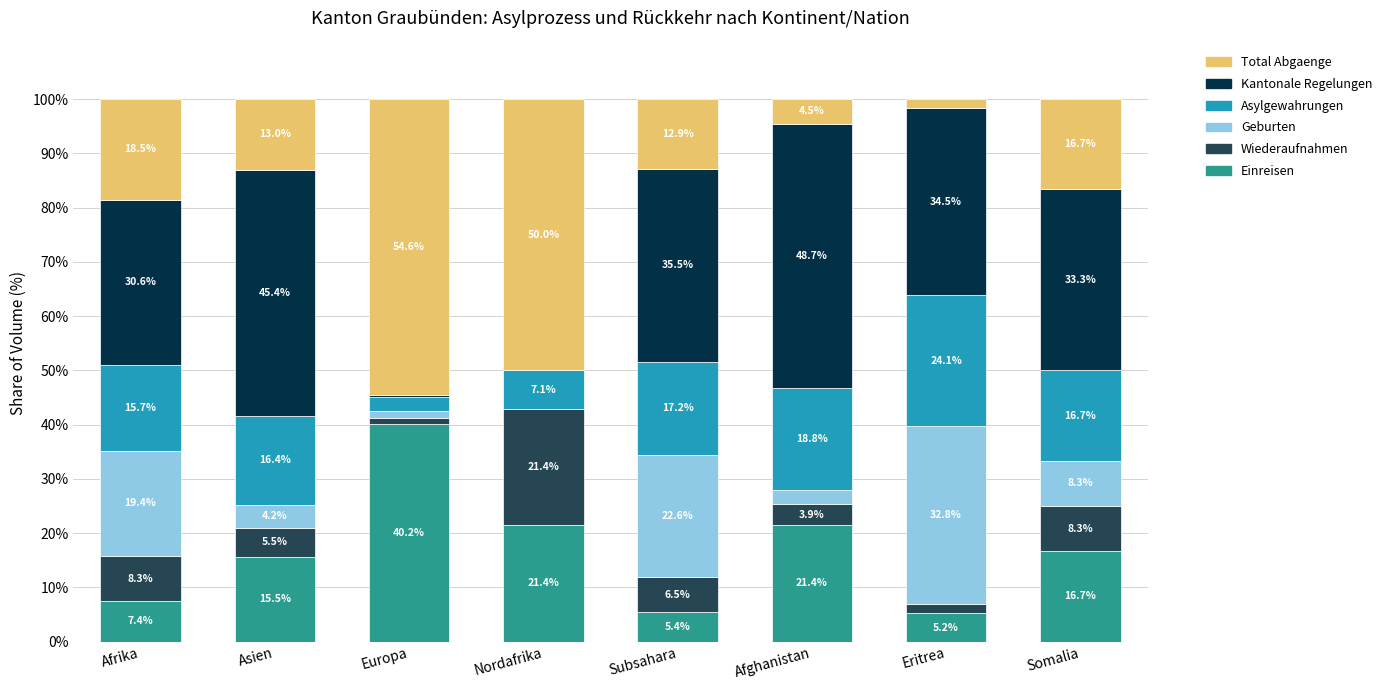

What is the total value across all series at Somalia?

100.0